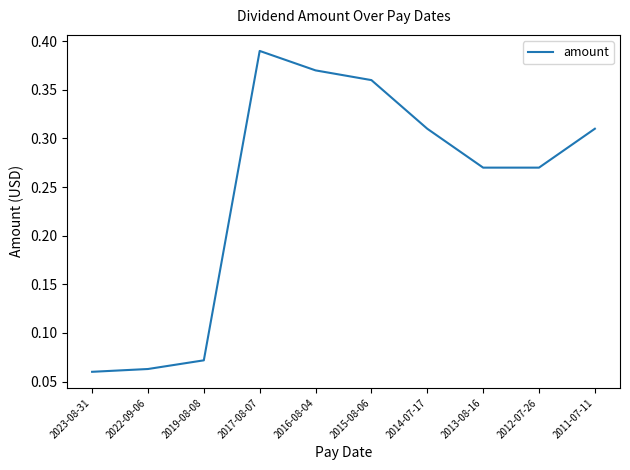

How many lines are shown in the chart?

1